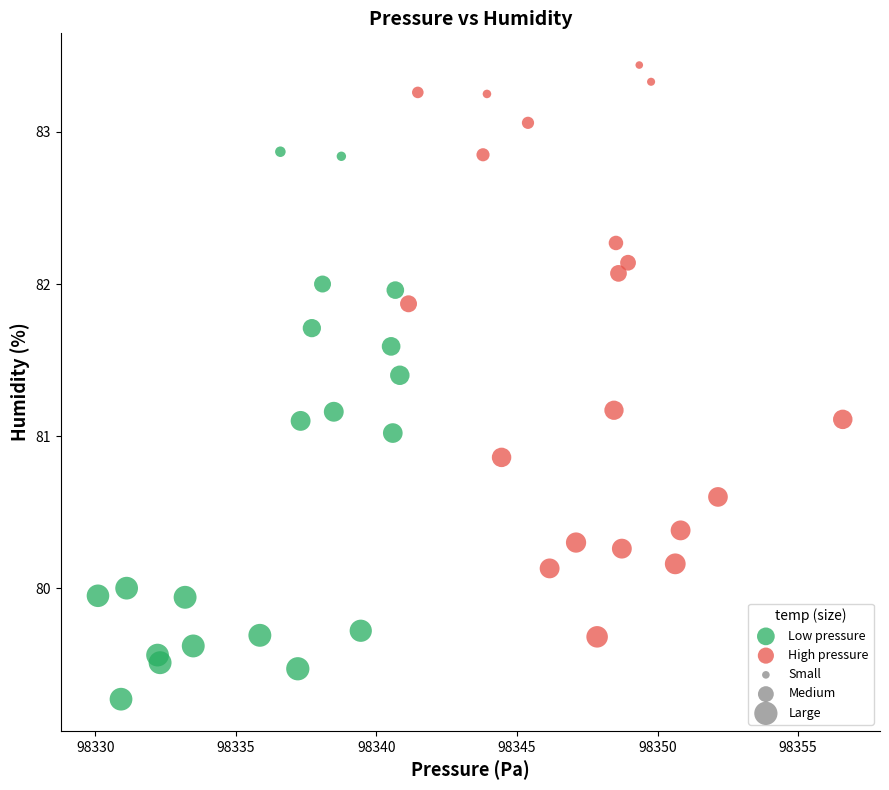

Which series contains the highest Y value?

High pressure